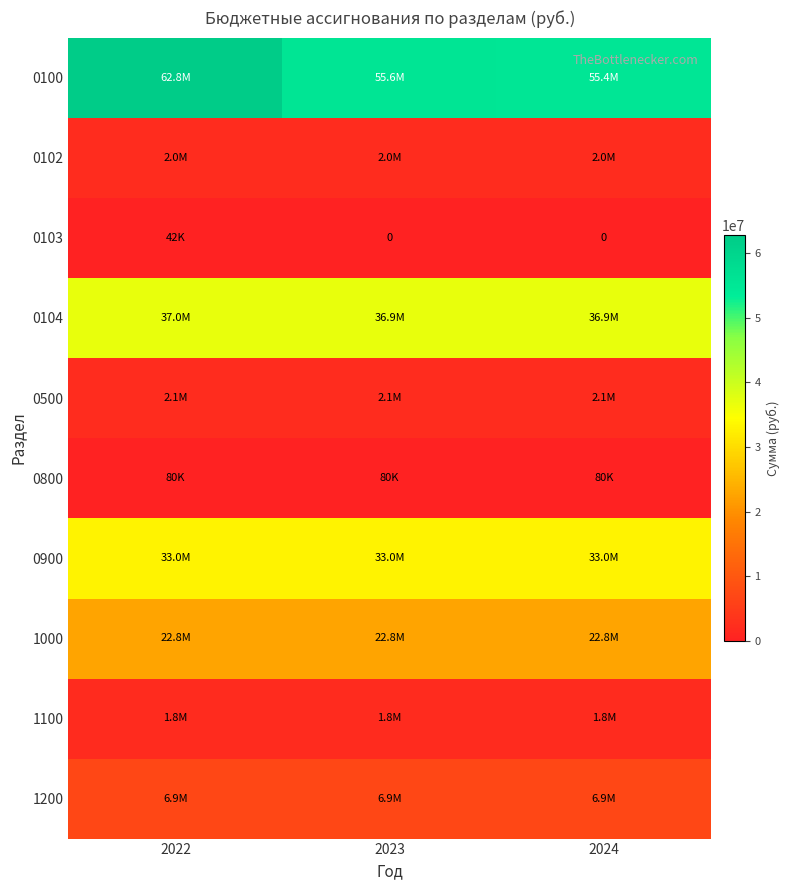

Rank the series by their maximum value, from lowest to highest.

0103, 0800, 1100, 0102, 0500, 1200, 1000, 0900, 0104, 0100